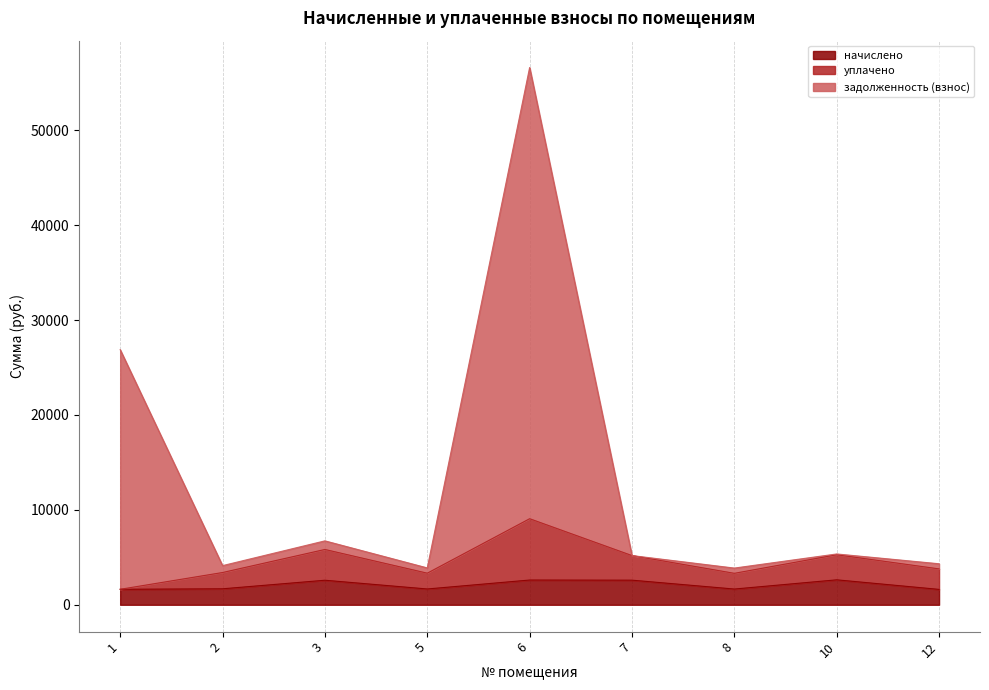

Reading left to right, transcribe all the data shown in this chart.

начислено: 1=1631.4	2=1682.7	3=2584.5	5=1664.4	6=2606.5	7=2591.8	8=1657.0	10=2628.5	12=1620.4
уплачено: 1=1631.4	2=3398.4	3=5826.9	5=3328.7	6=9068.0	7=5183.7	8=3314.0	10=5271.1	12=3780.8
задолженность (взнос): 1=26879.4	2=4124.9	3=6734.3	5=3883.5	6=56606.0	7=5183.8	8=3866.4	10=5353.6	12=4321.0